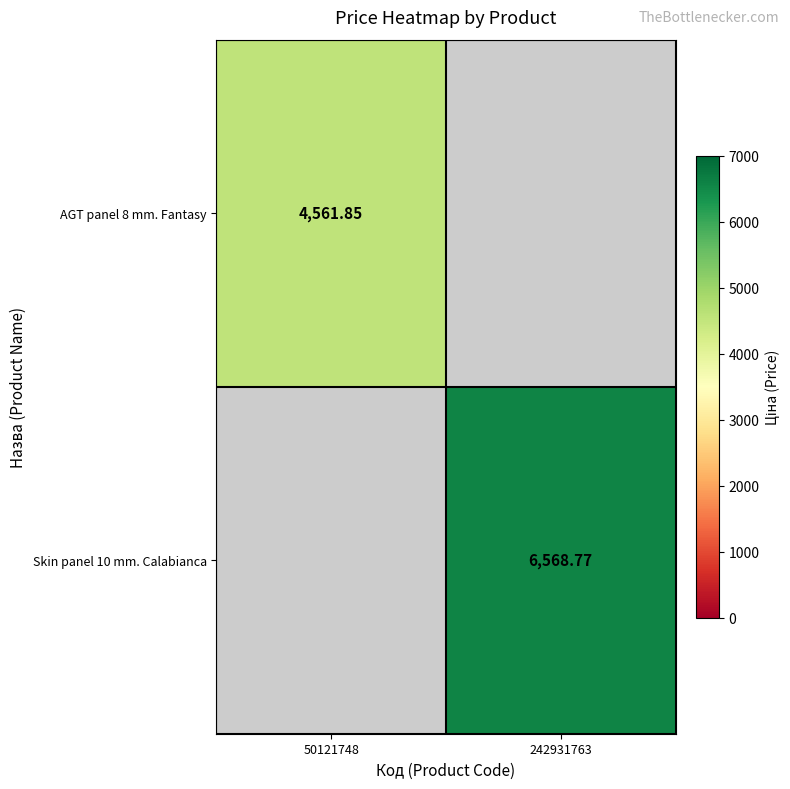

List the series in order of their overall mean, lowest first.

AGT panel 8 mm. Fantasy, Skin panel 10 mm. Calabianca